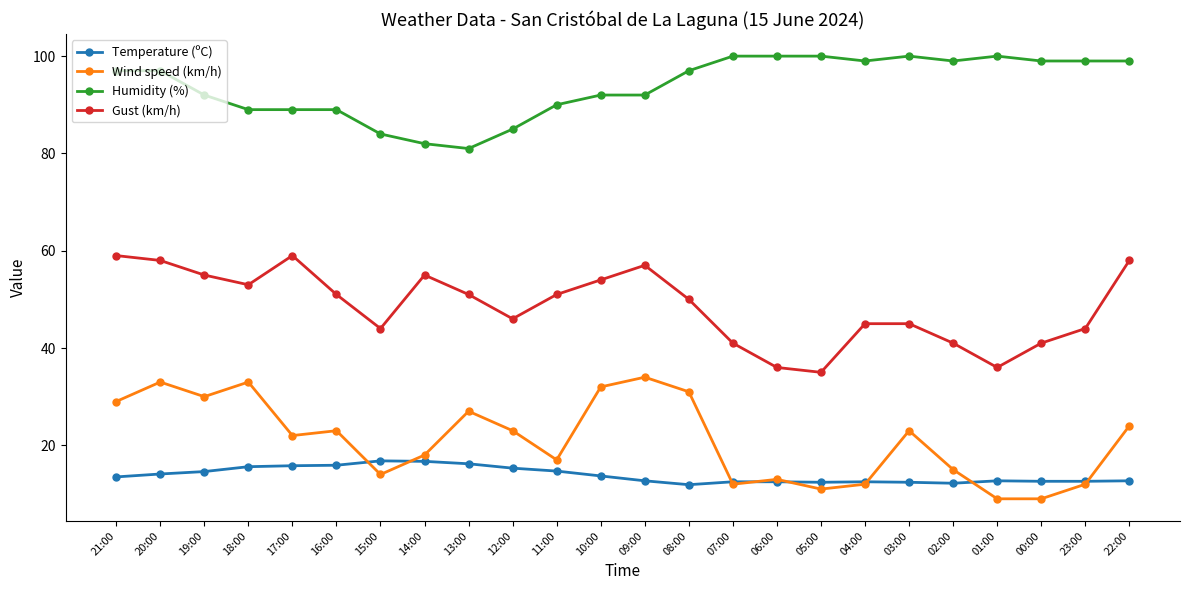

What is the difference between the Gust (km/h) values at 13:00 and 15:00?

7.0